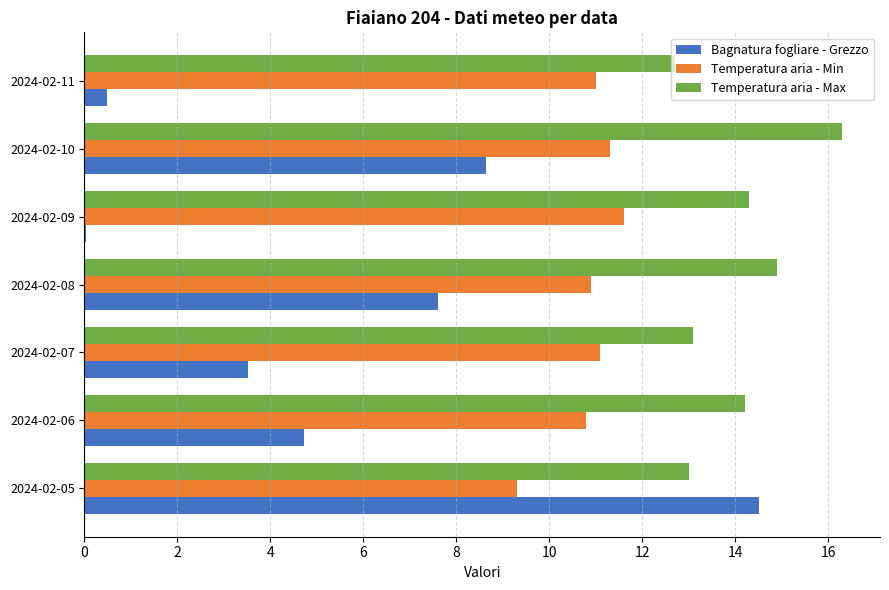

Count the number of categories in the chart.

7